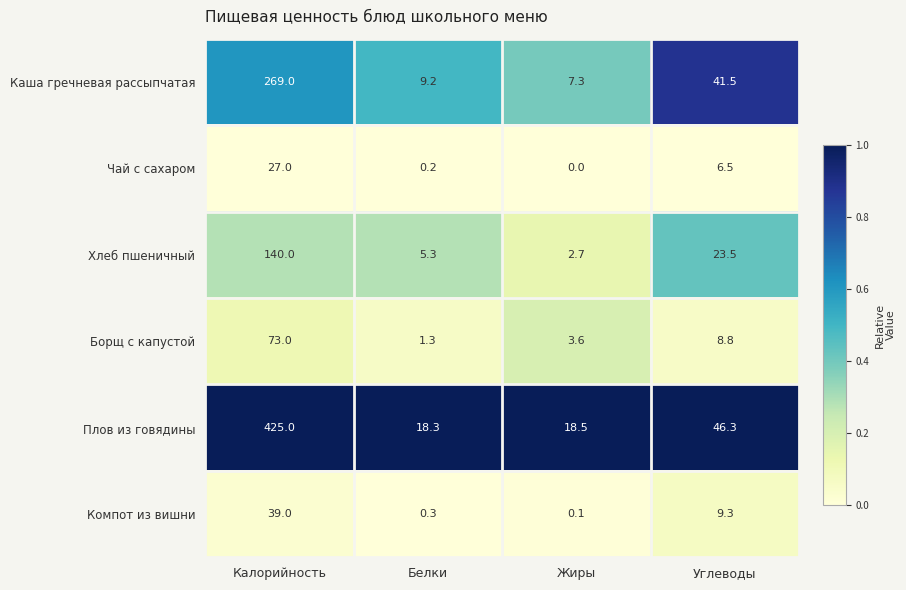

How many distinct data groups are displayed?

6